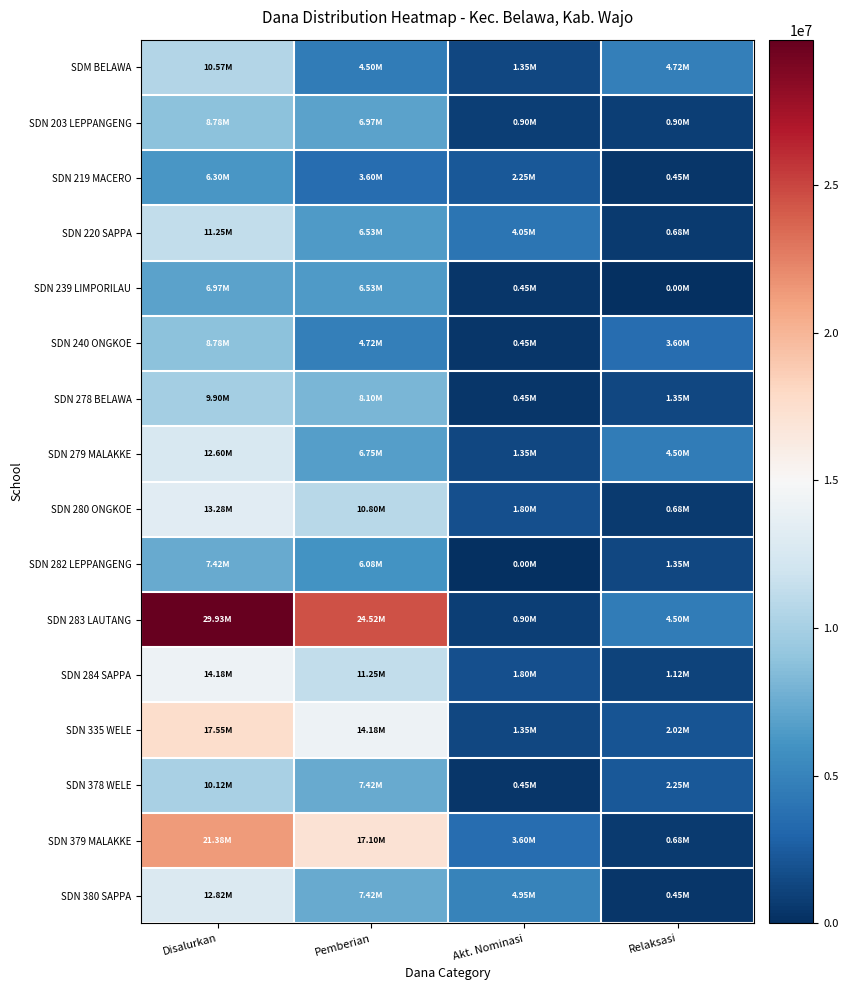

Reading left to right, what are all the values shown in this chart?

SDM BELAWA: Disalurkan=10575000	Pemberian=4500000	Akt. Nominasi=1350000	Relaksasi=4725000
SDN 203 LEPPANGENG: Disalurkan=8775000	Pemberian=6975000	Akt. Nominasi=900000	Relaksasi=900000
SDN 219 MACERO: Disalurkan=6300000	Pemberian=3600000	Akt. Nominasi=2250000	Relaksasi=450000
SDN 220 SAPPA: Disalurkan=11250000	Pemberian=6525000	Akt. Nominasi=4050000	Relaksasi=675000
SDN 239 LIMPORILAU: Disalurkan=6975000	Pemberian=6525000	Akt. Nominasi=450000	Relaksasi=0
SDN 240 ONGKOE: Disalurkan=8775000	Pemberian=4725000	Akt. Nominasi=450000	Relaksasi=3600000
SDN 278 BELAWA: Disalurkan=9900000	Pemberian=8100000	Akt. Nominasi=450000	Relaksasi=1350000
SDN 279 MALAKKE: Disalurkan=12600000	Pemberian=6750000	Akt. Nominasi=1350000	Relaksasi=4500000
SDN 280 ONGKOE: Disalurkan=13275000	Pemberian=10800000	Akt. Nominasi=1800000	Relaksasi=675000
SDN 282 LEPPANGENG: Disalurkan=7425000	Pemberian=6075000	Akt. Nominasi=0	Relaksasi=1350000
SDN 283 LAUTANG: Disalurkan=29925000	Pemberian=24525000	Akt. Nominasi=900000	Relaksasi=4500000
SDN 284 SAPPA: Disalurkan=14175000	Pemberian=11250000	Akt. Nominasi=1800000	Relaksasi=1125000
SDN 335 WELE: Disalurkan=17550000	Pemberian=14175000	Akt. Nominasi=1350000	Relaksasi=2025000
SDN 378 WELE: Disalurkan=10125000	Pemberian=7425000	Akt. Nominasi=450000	Relaksasi=2250000
SDN 379 MALAKKE: Disalurkan=21375000	Pemberian=17100000	Akt. Nominasi=3600000	Relaksasi=675000
SDN 380 SAPPA: Disalurkan=12825000	Pemberian=7425000	Akt. Nominasi=4950000	Relaksasi=450000